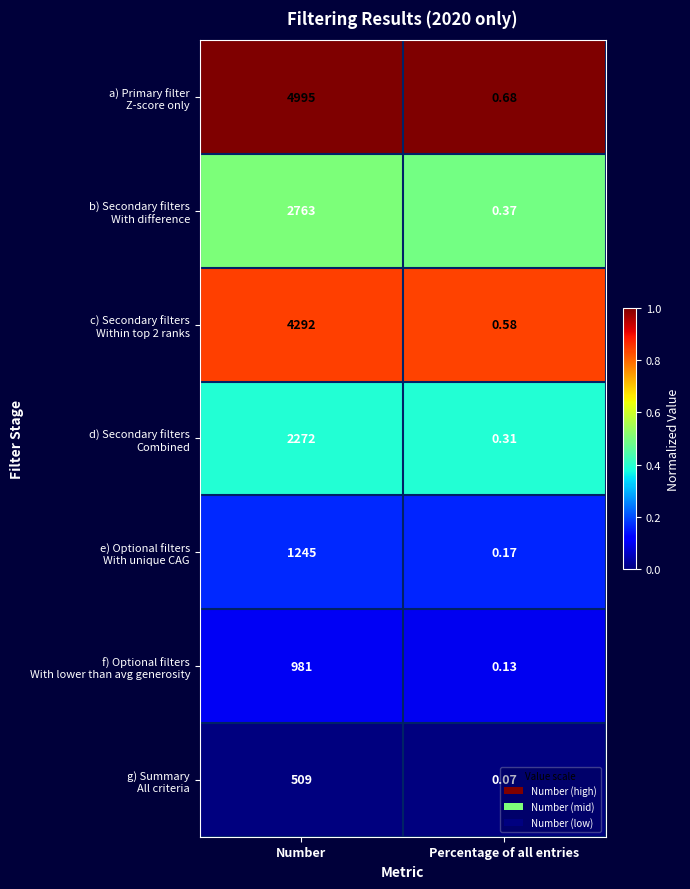

At which category is the sum across all series the highest?

Number